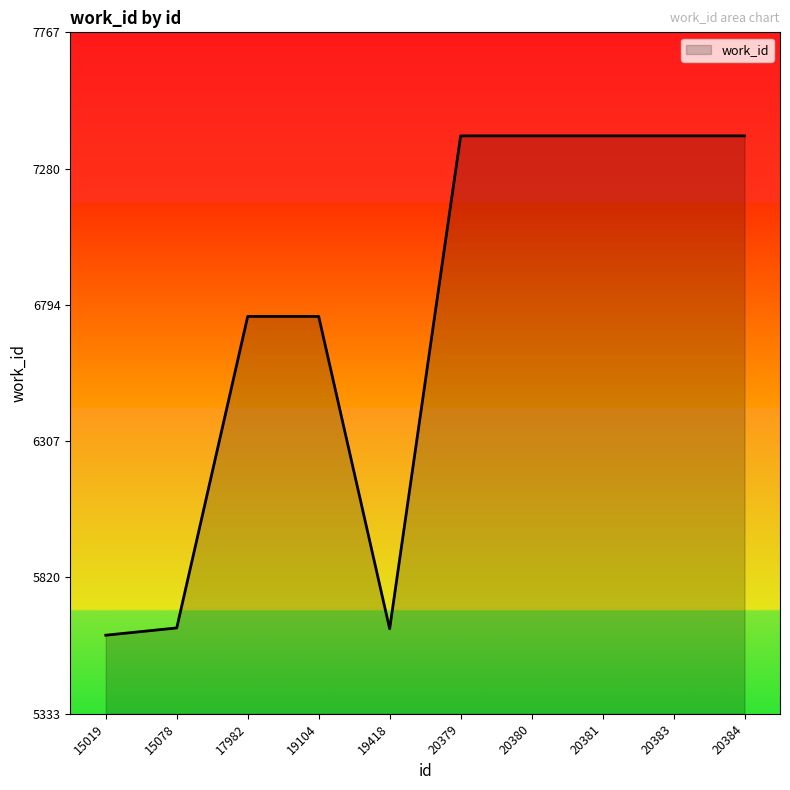

The chart shows a value of 6753 at 19104. True or false?

True